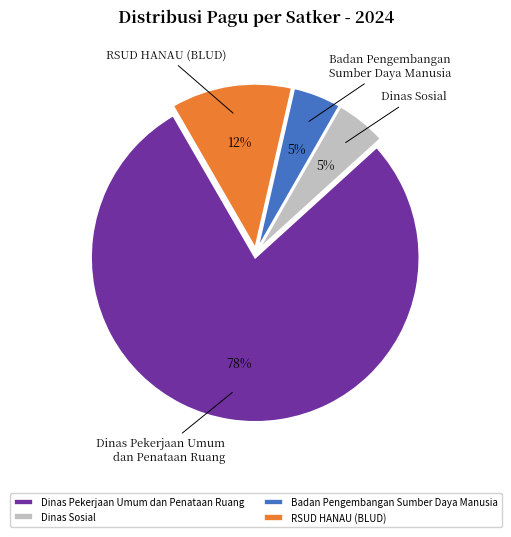

Is Dinas Pekerjaan Umum dan Penataan Ruang the majority of the pie?

Yes